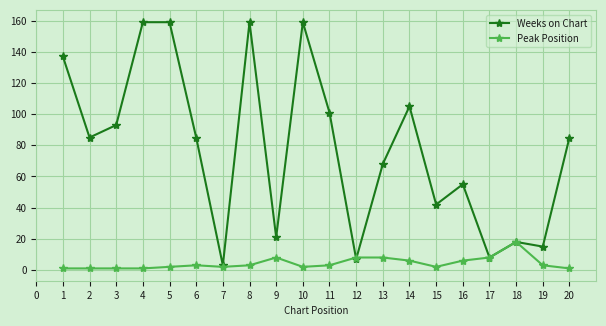

What is the spread (max minus min) of values at 10?

157